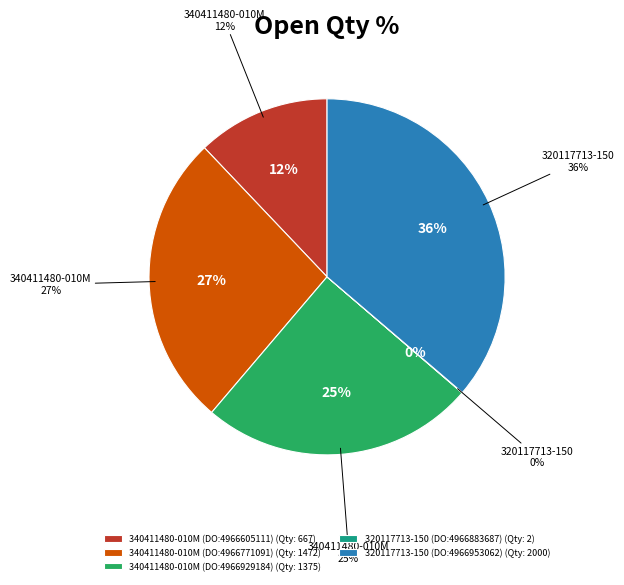

To the nearest percent, what percentage of the pie is 340411480-010M (DO:4966605111)?

12%